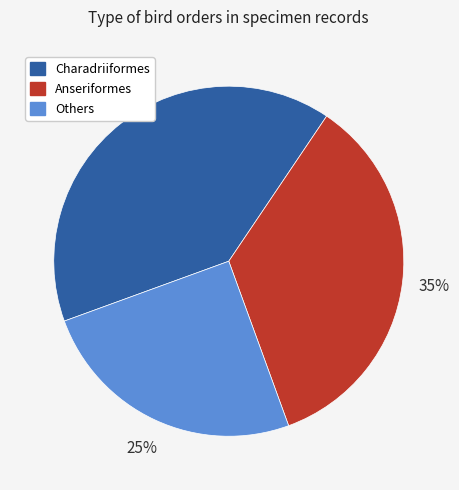

Rank the categories by value from lowest to highest.

Others, Anseriformes, Charadriiformes